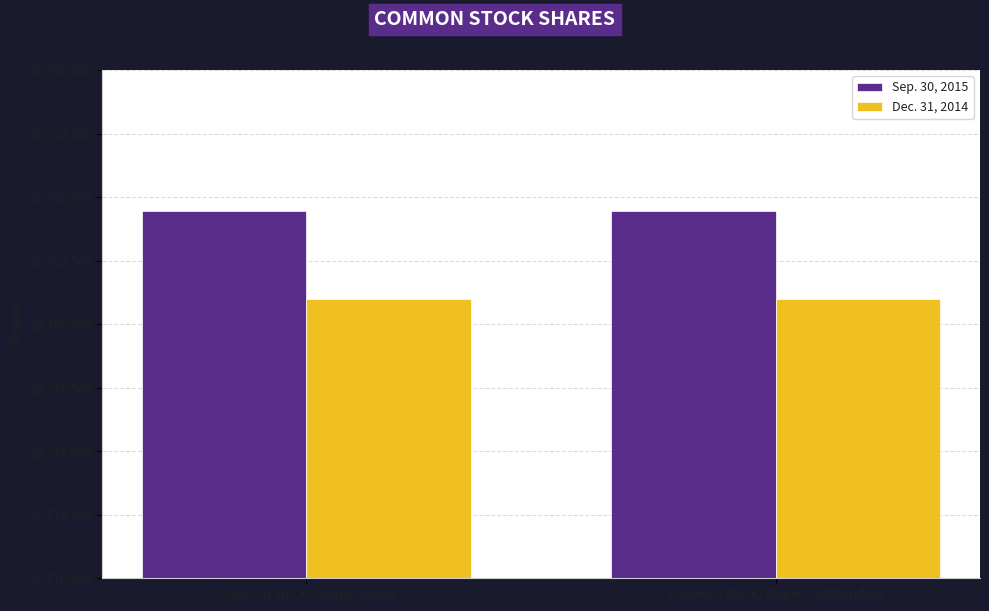

List the series in order of their peak value, lowest first.

Dec. 31, 2014, Sep. 30, 2015